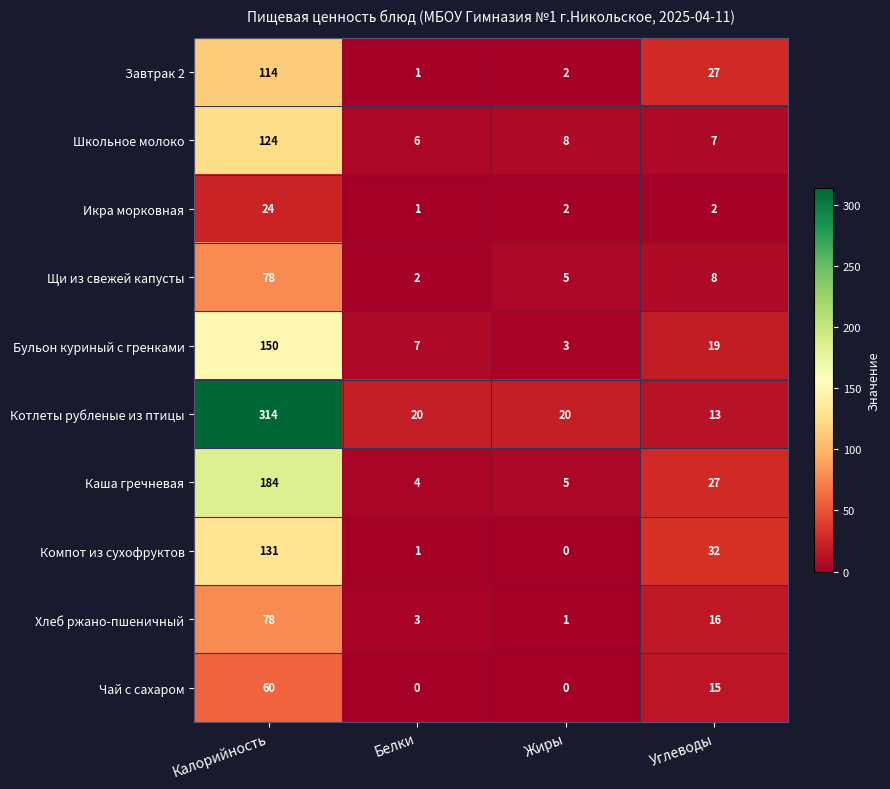

Count the number of categories in the chart.

4